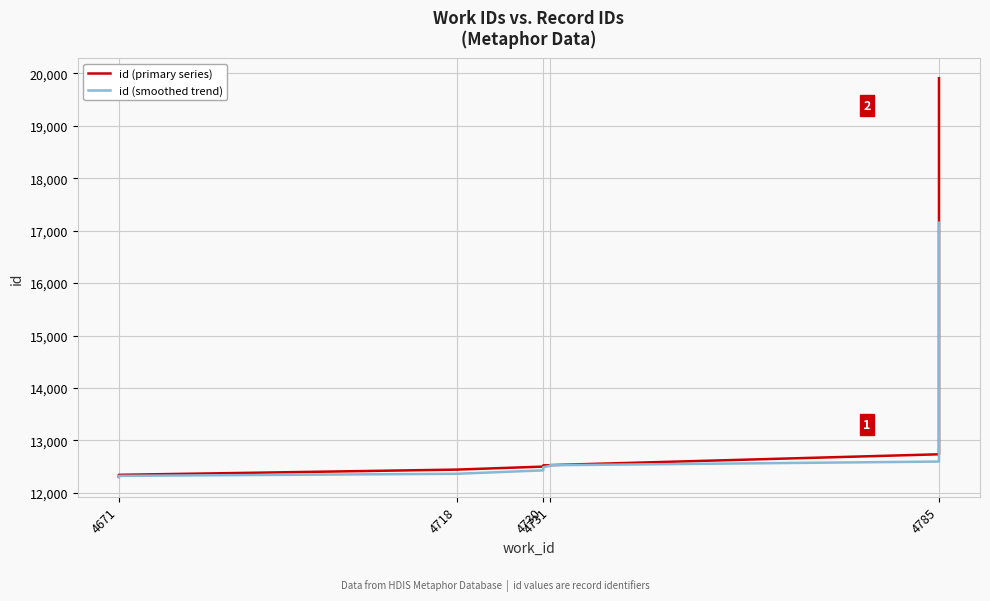

True or false: id (primary series) and id (smoothed trend) cross at least once.

False